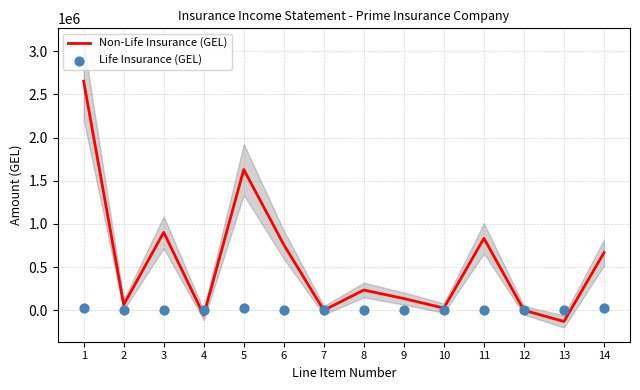

What are all the series names shown in the legend?

Non-Life Insurance (GEL), Life Insurance (GEL)